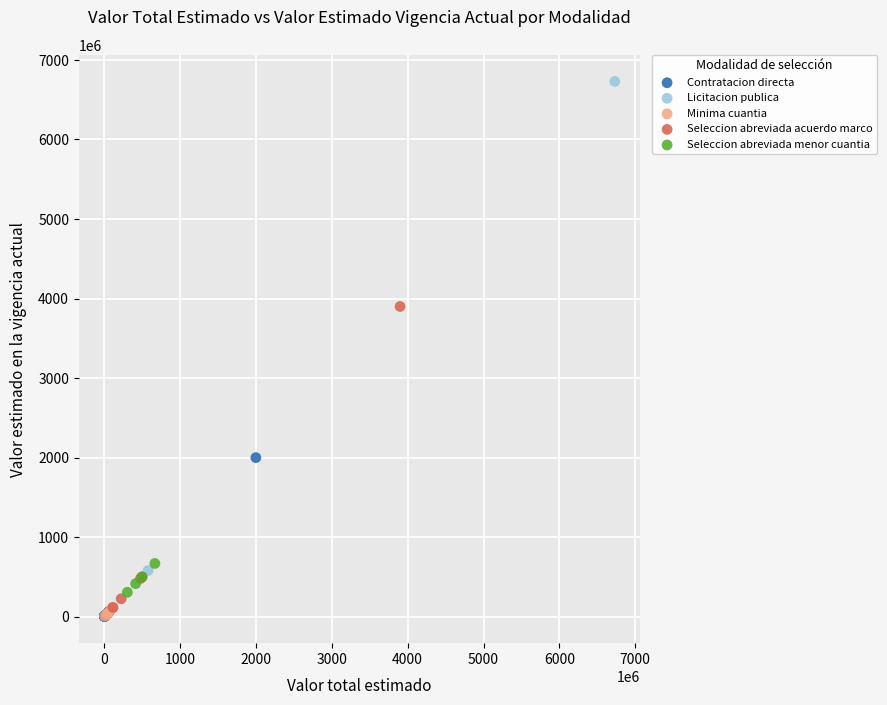

Which series has the largest Y range (max minus min)?

Licitacion publica